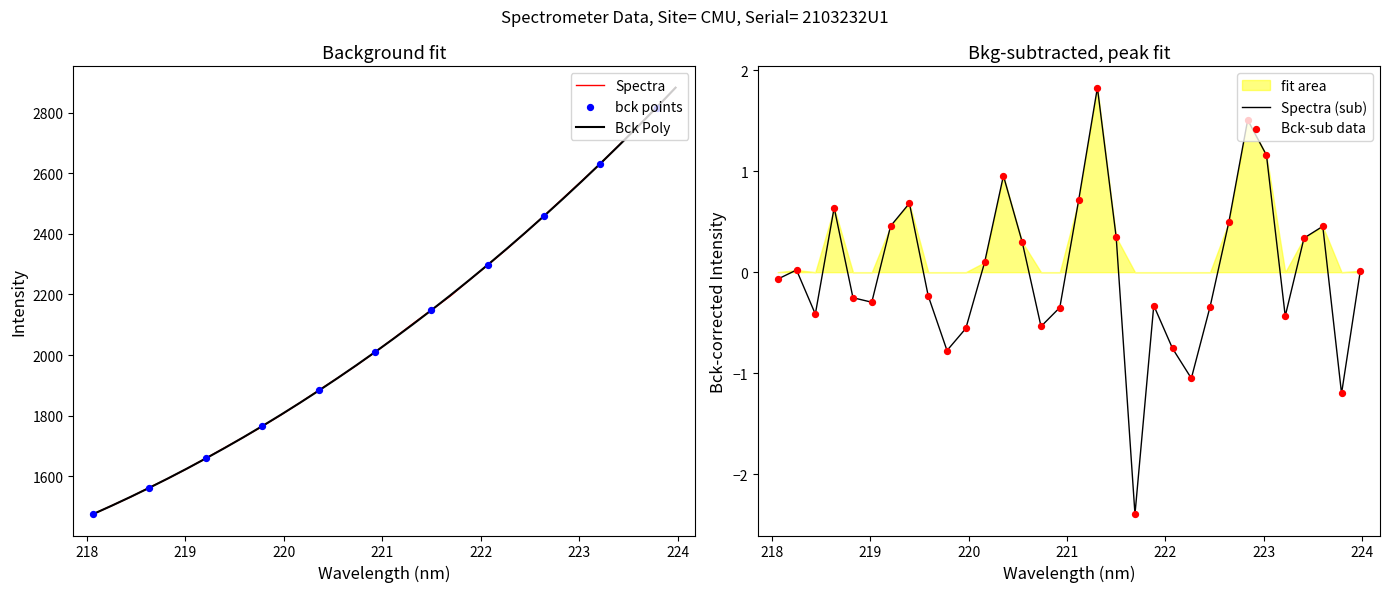

What is the maximum value for Spectra?

2882.5